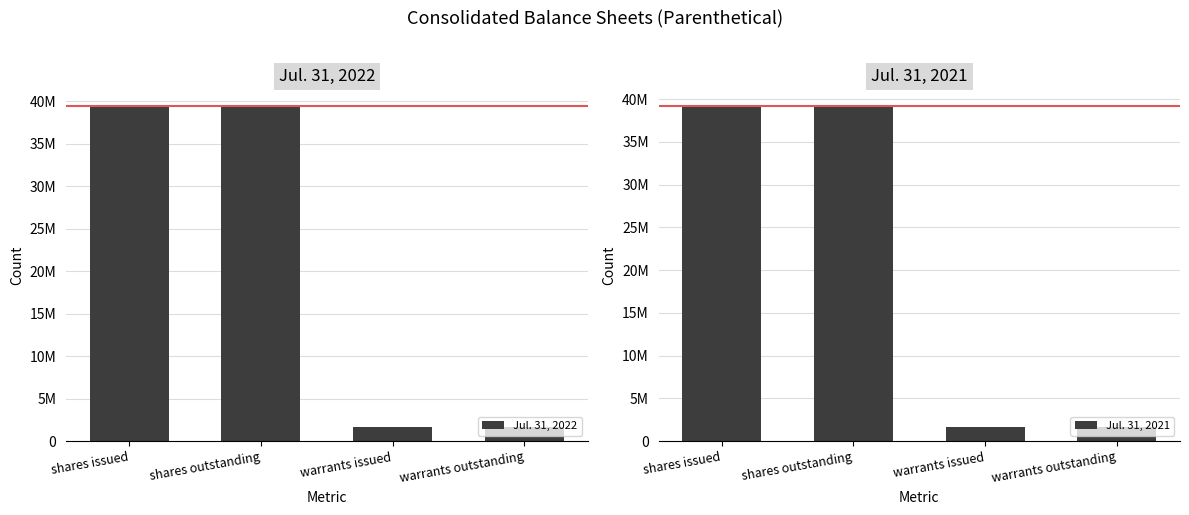

Reading left to right, transcribe all the data shown in this chart.

Jul. 31, 2022: shares issued=39381129	shares outstanding=39381129	warrants issued=1706190	warrants outstanding=1706190
Jul. 31, 2021: shares issued=39152610	shares outstanding=39152610	warrants issued=1706190	warrants outstanding=1706190